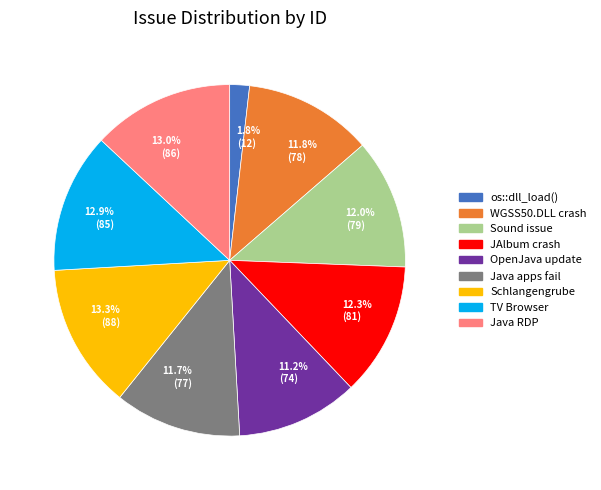

Is there a majority slice in this chart?

No